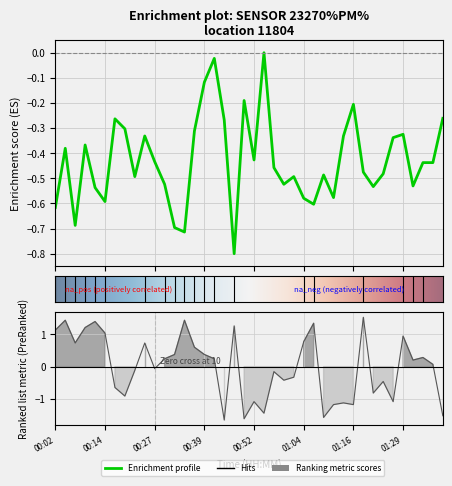

Read the P1 value at 00:22.

-0.5